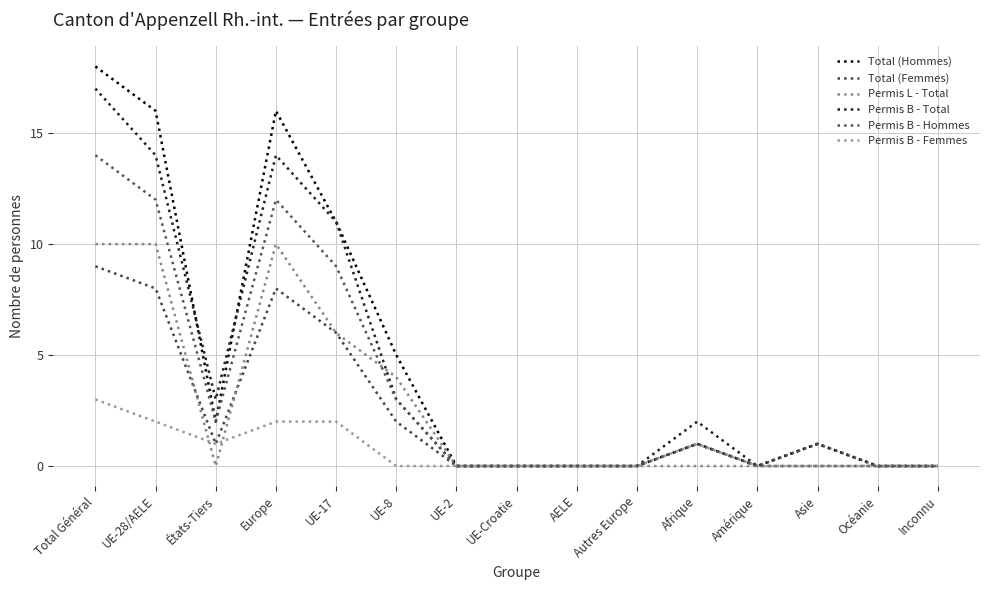

How many lines are shown in the chart?

6